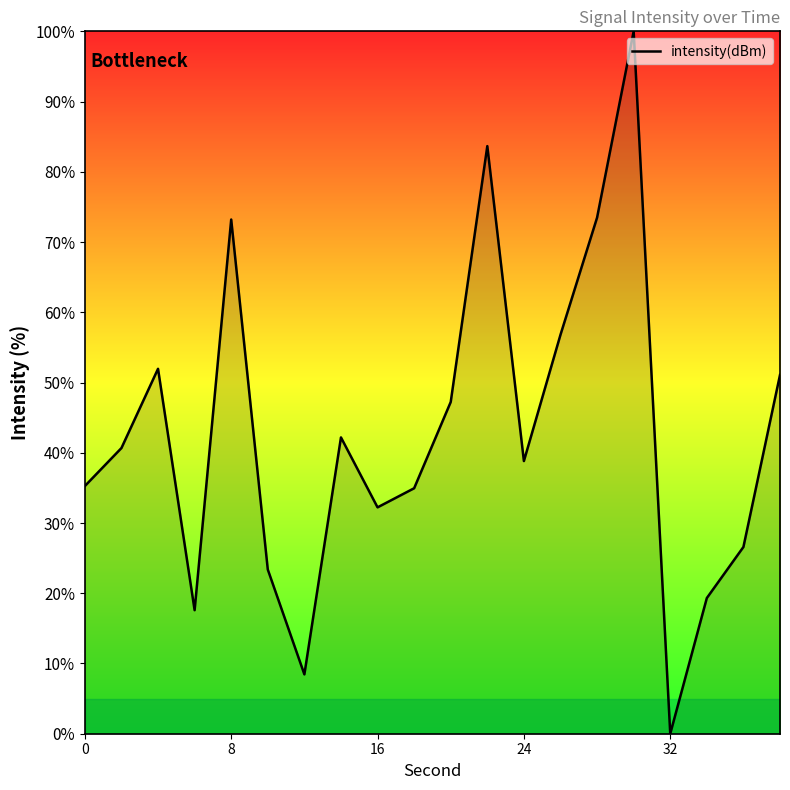

What is the difference between the maximum and minimum values?

100.0